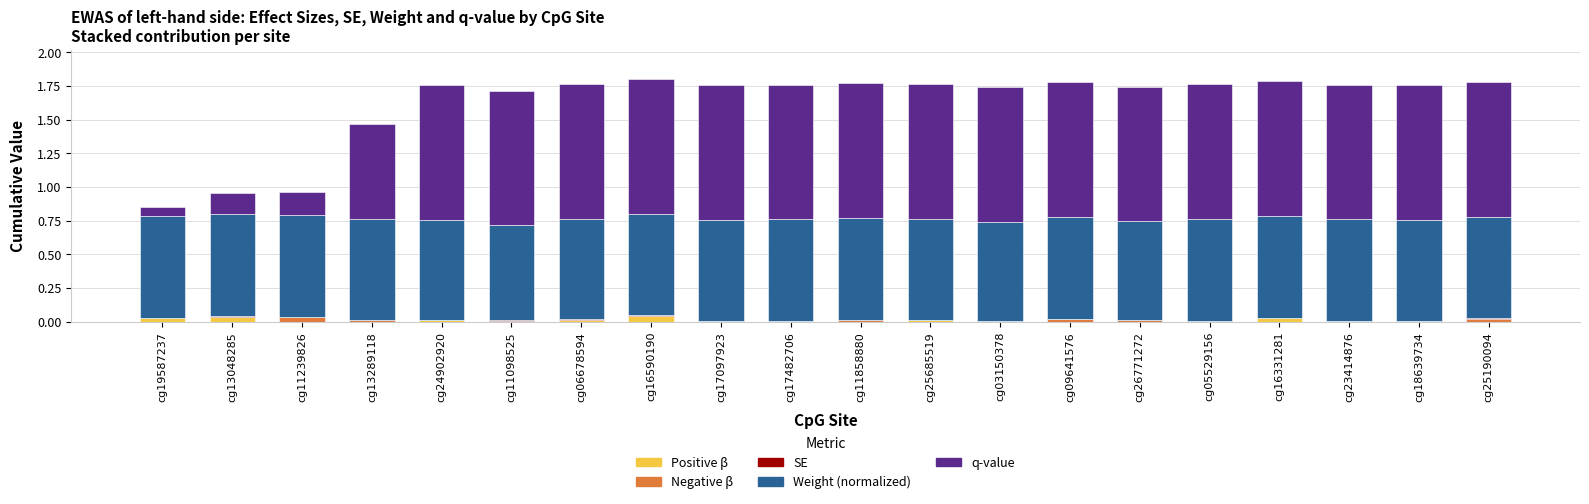

Which series has the largest range (max minus min)?

q-value